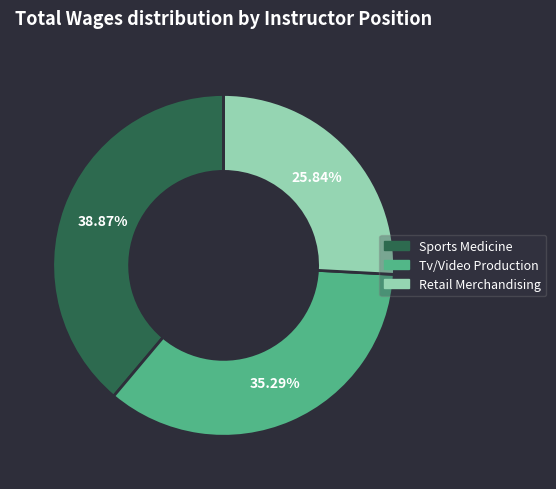

Does any single category account for the majority?

No